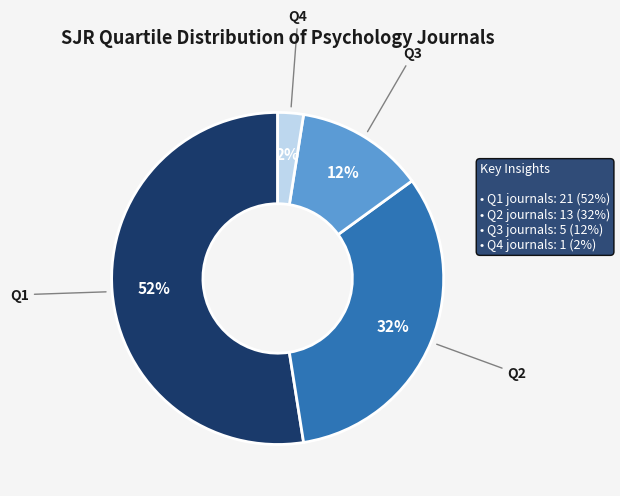

Between Q4 and Q2, which is larger?

Q2